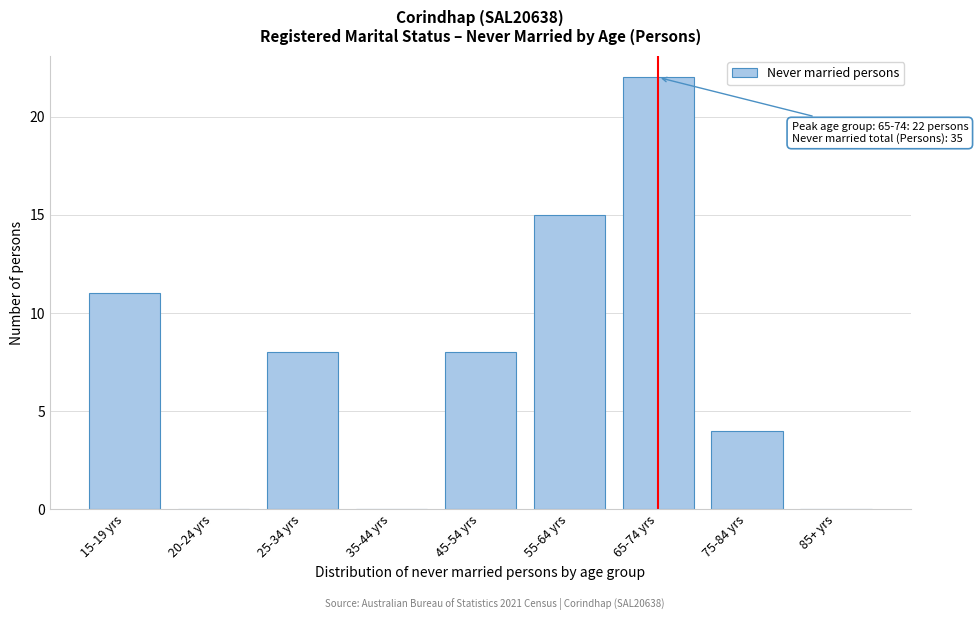

Reading left to right, list all the values displayed in this chart.

15-19 yrs=11	20-24 yrs=0	25-34 yrs=8	35-44 yrs=0	45-54 yrs=8	55-64 yrs=15	65-74 yrs=22	75-84 yrs=4	85+ yrs=0